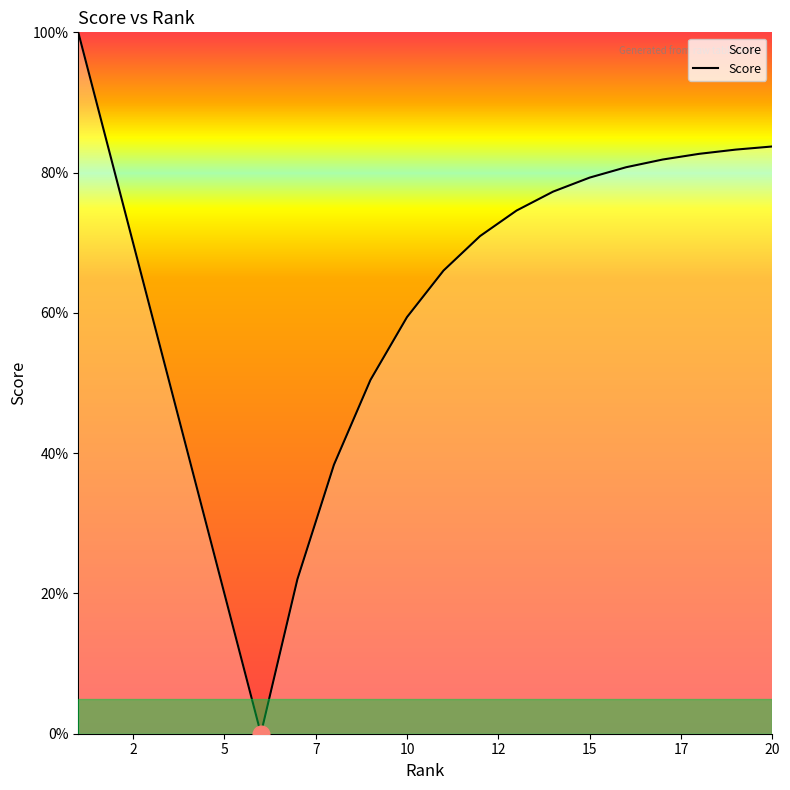

What is the difference between the maximum and minimum values?

100.0